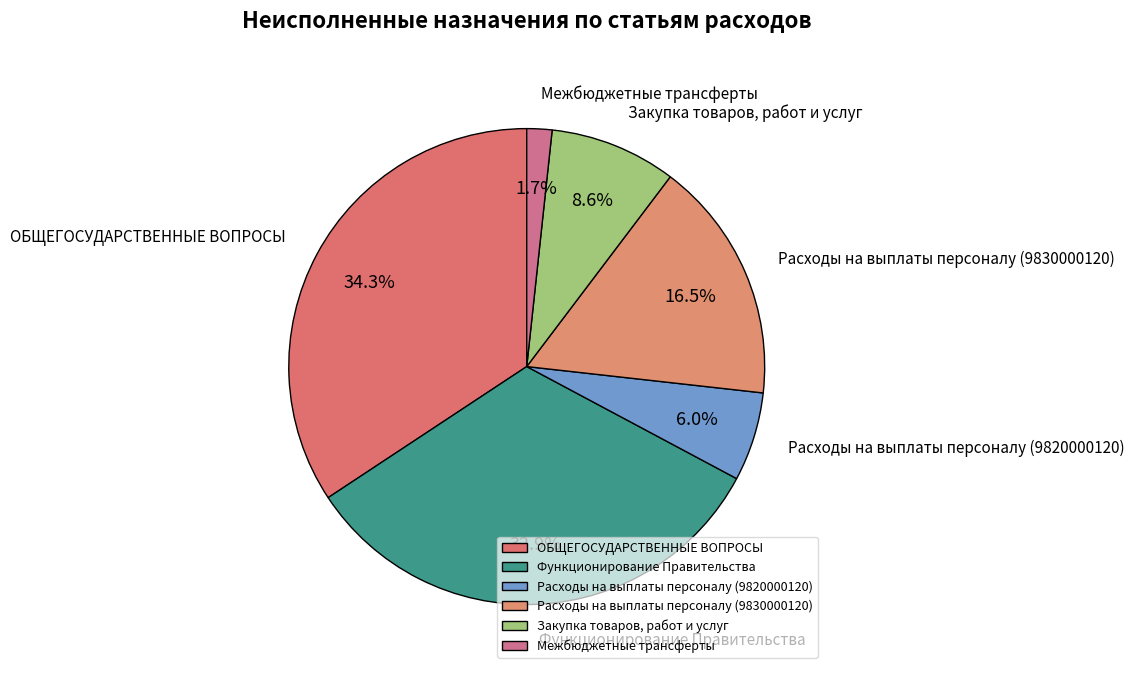

Combined, what portion of the pie is ОБЩЕГОСУДАРСТВЕННЫЕ ВОПРОСЫ and Расходы на выплаты персоналу (9830000120)?

50.7%